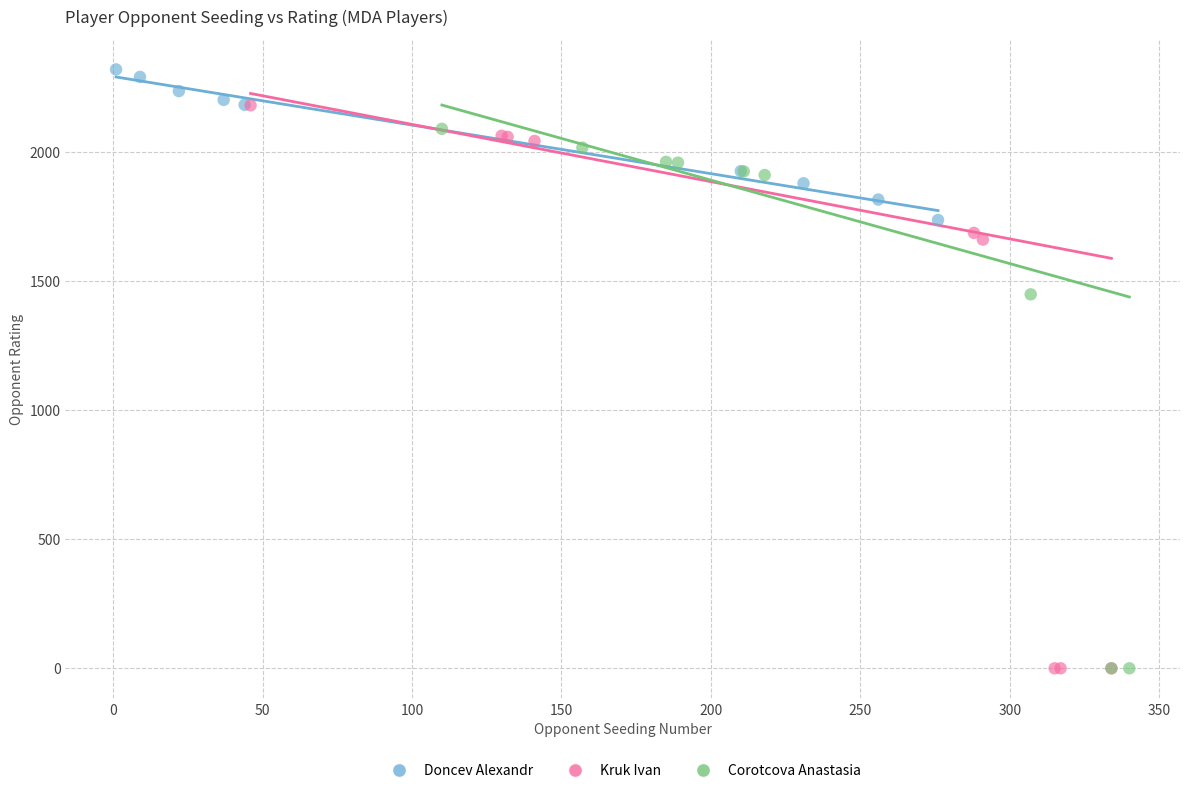

Which series contains the highest Y value?

Doncev Alexandr